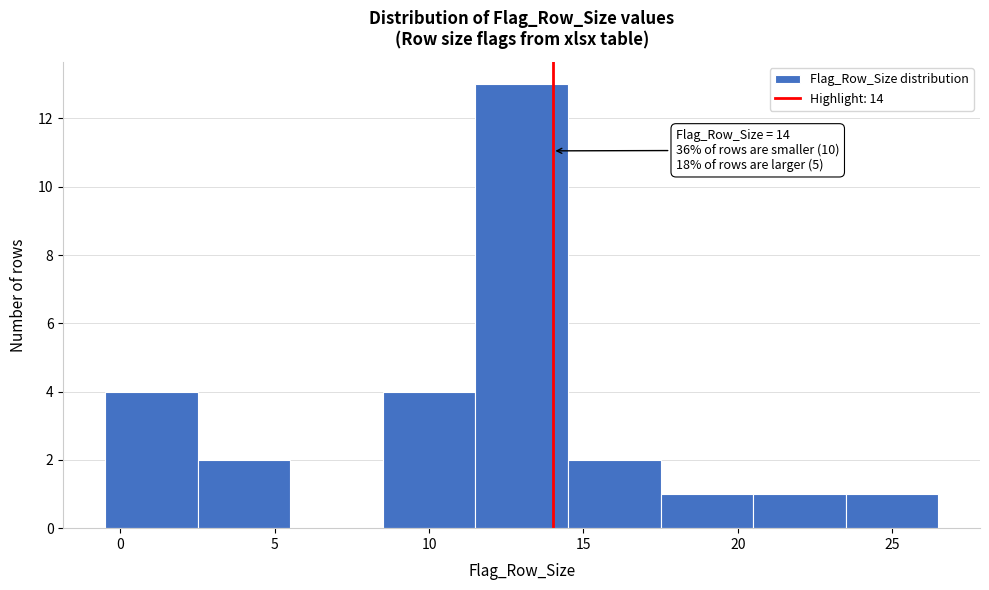

Which range on the x-axis has the tallest bar?

11.5 to 14.5